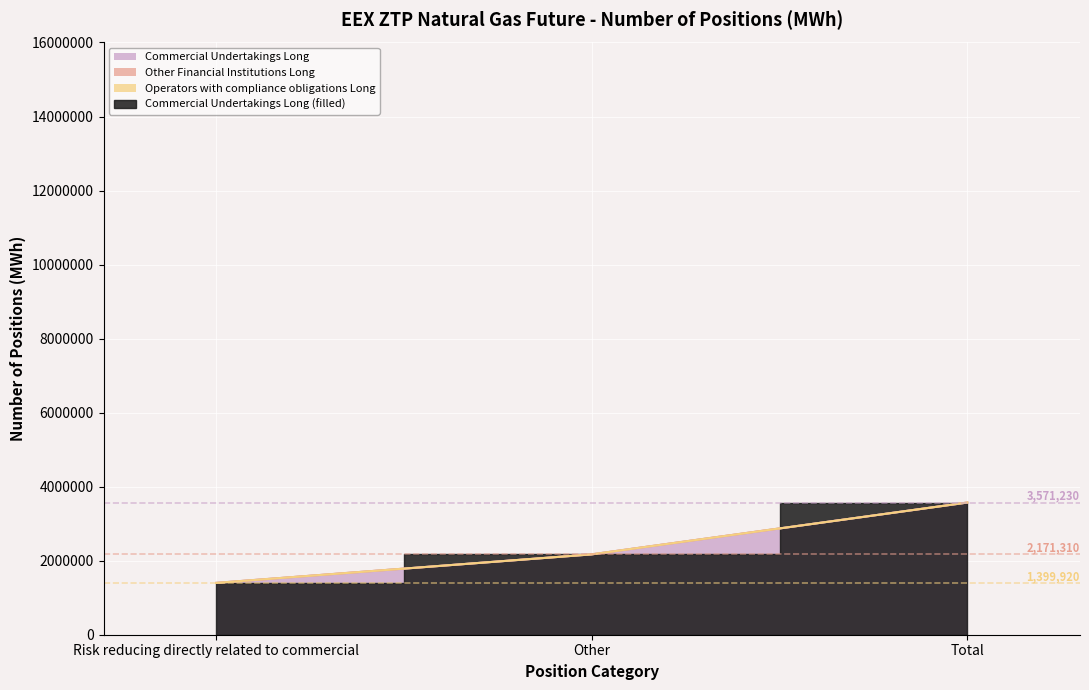

What is the difference between the maximum and minimum values in the Commercial Undertakings Long series?

2171310